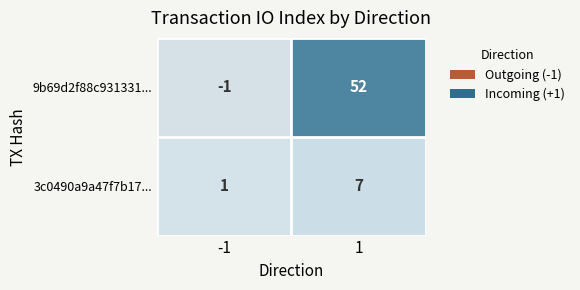

Which series has the largest total across all categories?

9b69d2f88c931331...